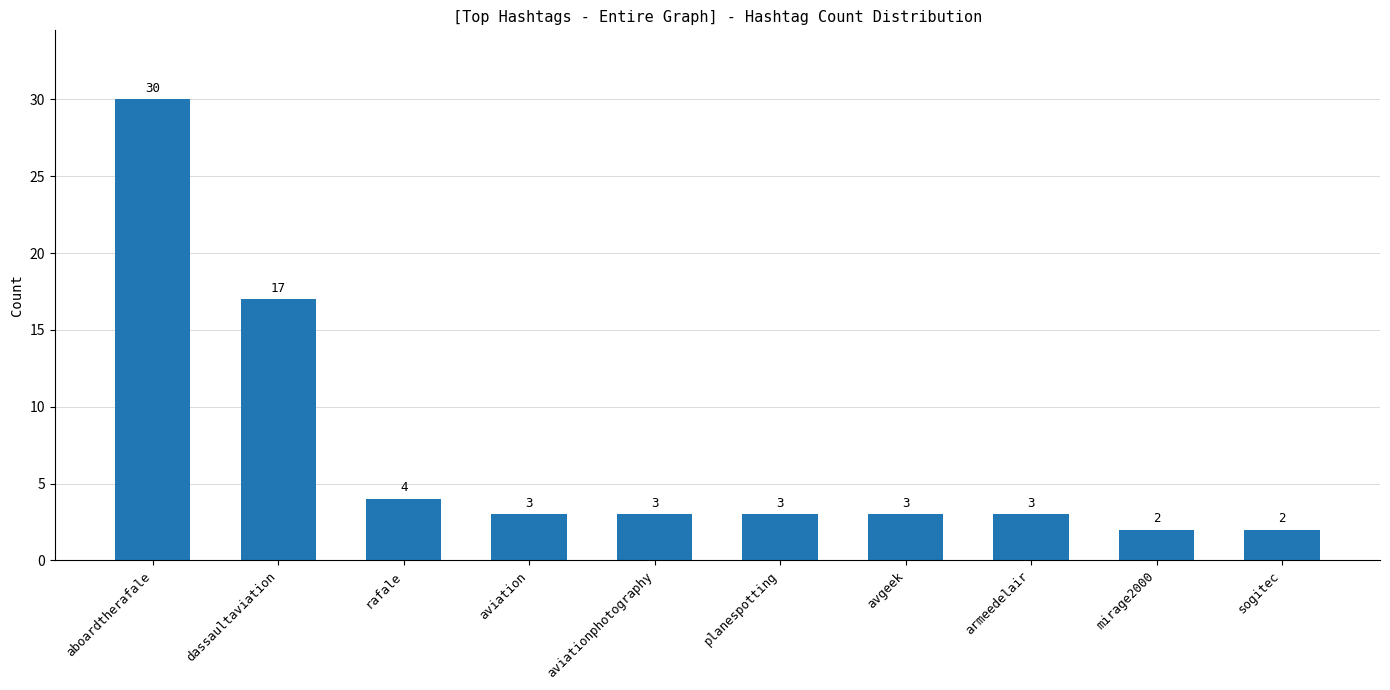

Which category has the highest value across all series?

aboardtherafale